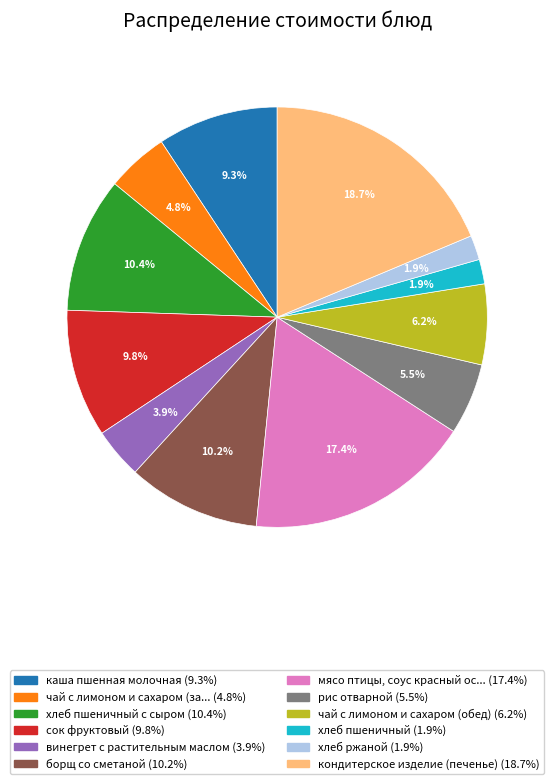

Is there a majority slice in this chart?

No